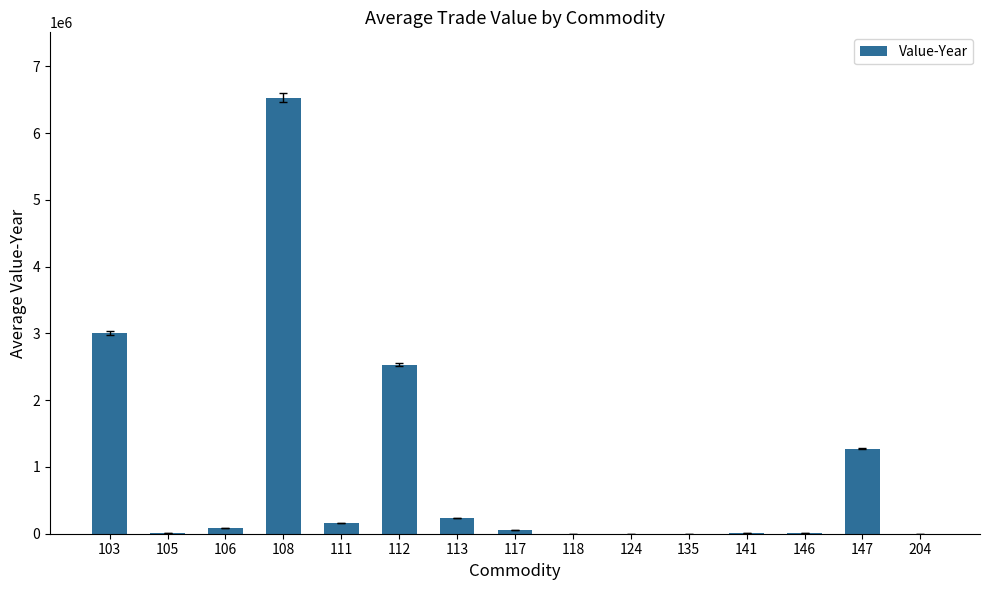

Is it true that the value at 103 is 3006763?

True